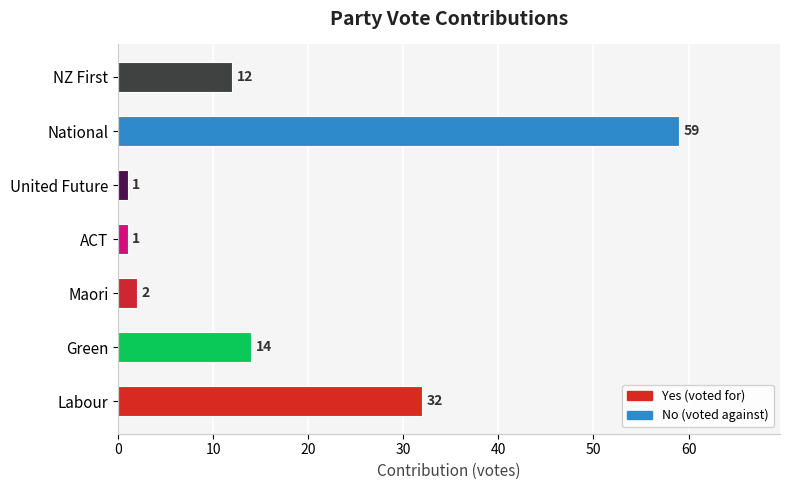

How many data points are less than 12?

3